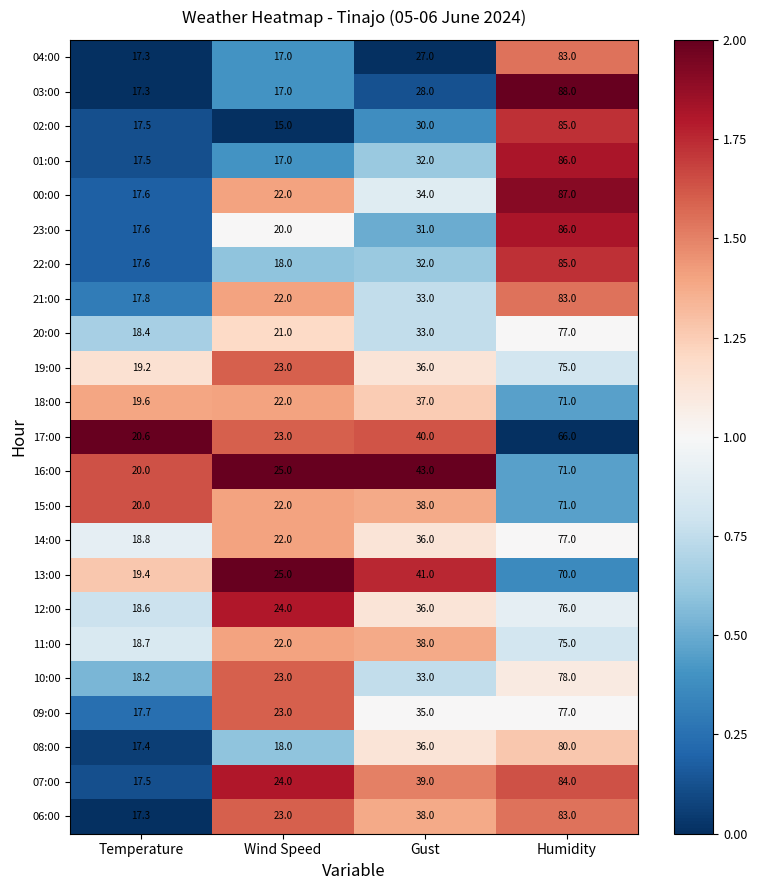

What is the sum of all 19:00 values?

153.2